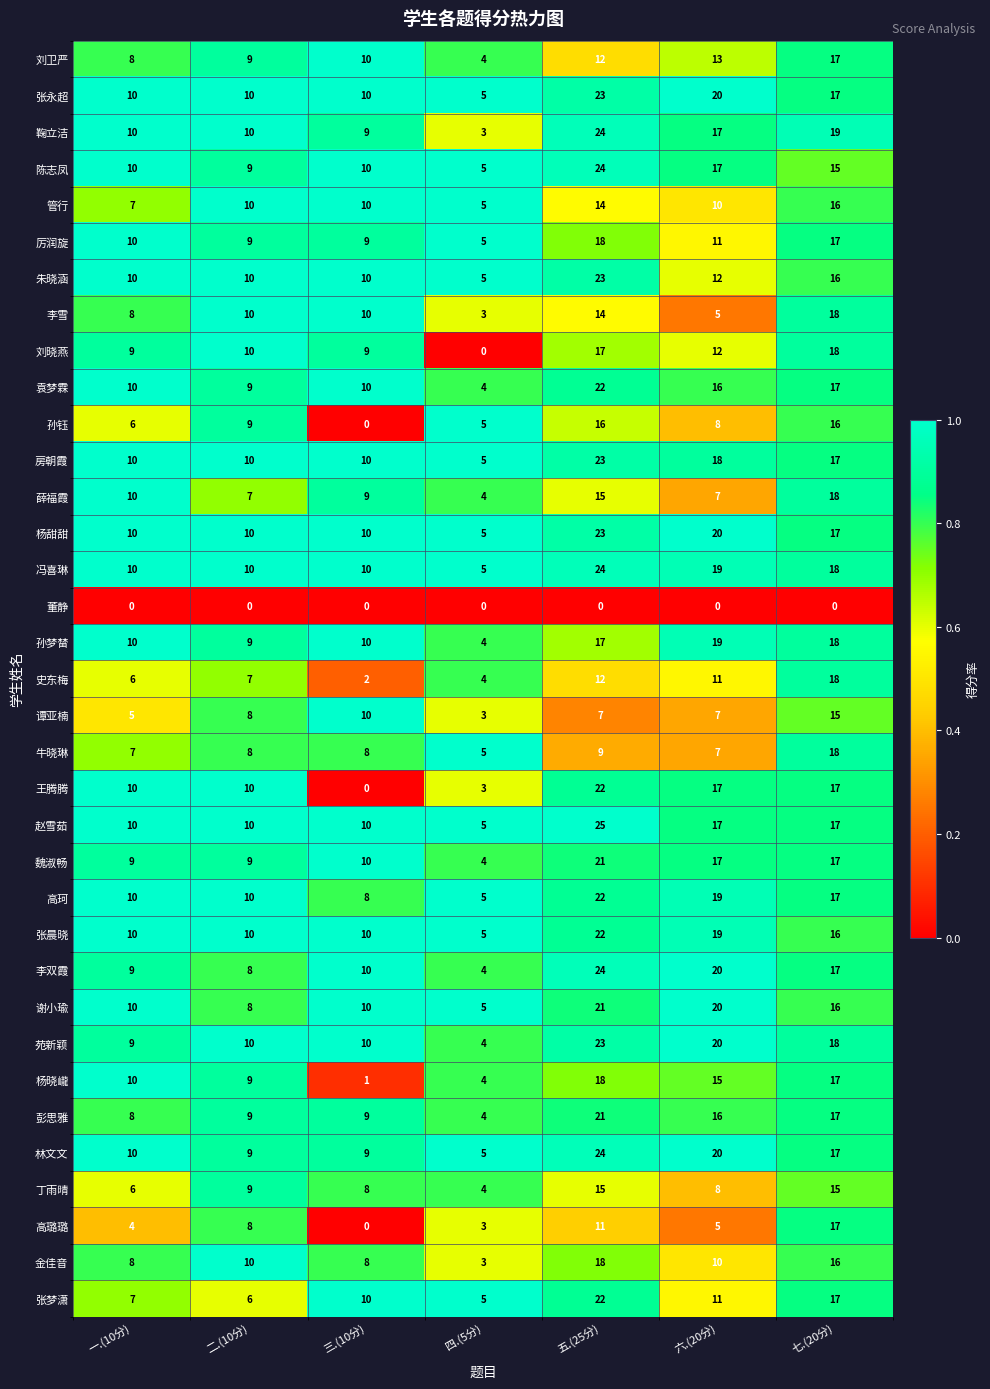

What value does the 薛福霞 series have at 一.(10分), to the nearest 5?

10